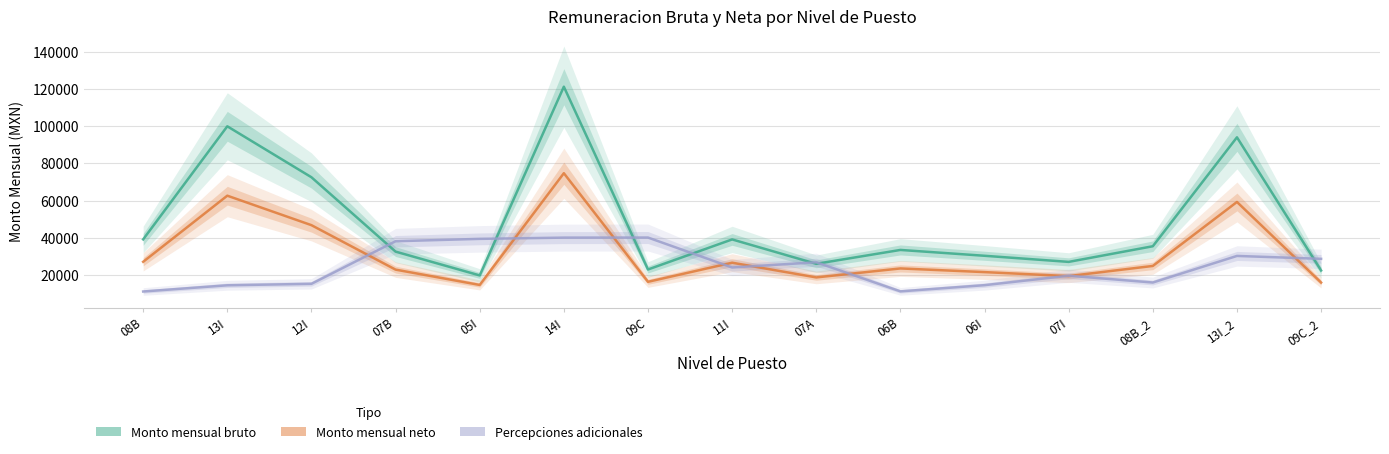

What is the spread (max minus min) of values at 12I?

57154.7